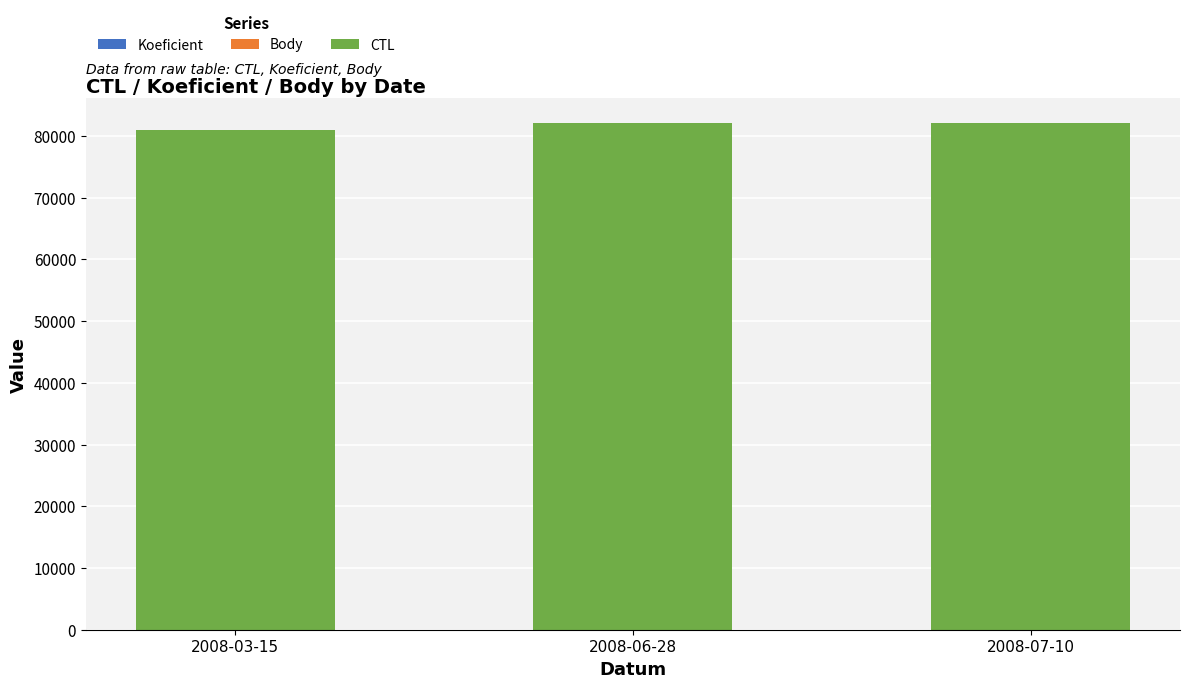

What is the difference between the maximum and minimum values in the Body series?

3